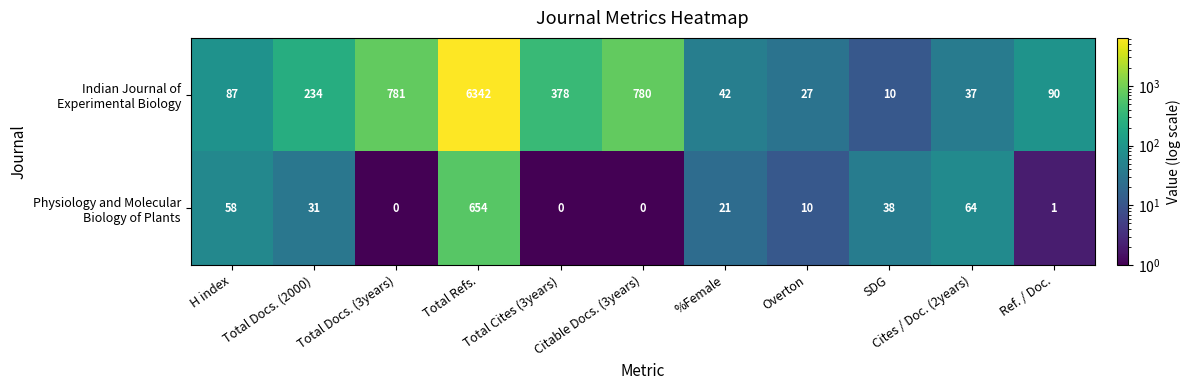

What is the total value across all series at %Female?

63